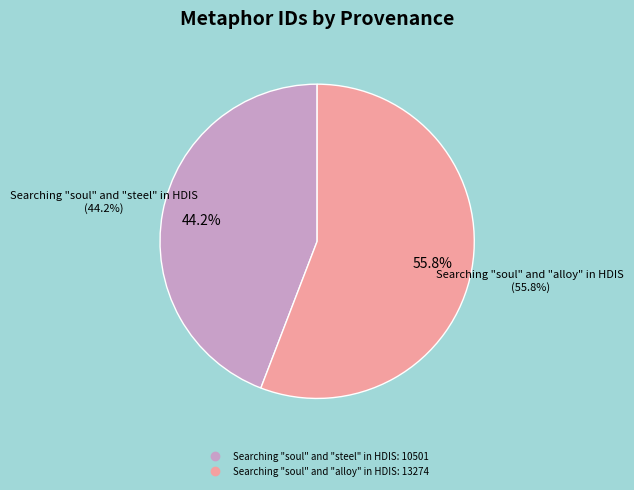

Rank the categories by value from lowest to highest.

Searching "soul" and "steel" in HDIS, Searching "soul" and "alloy" in HDIS